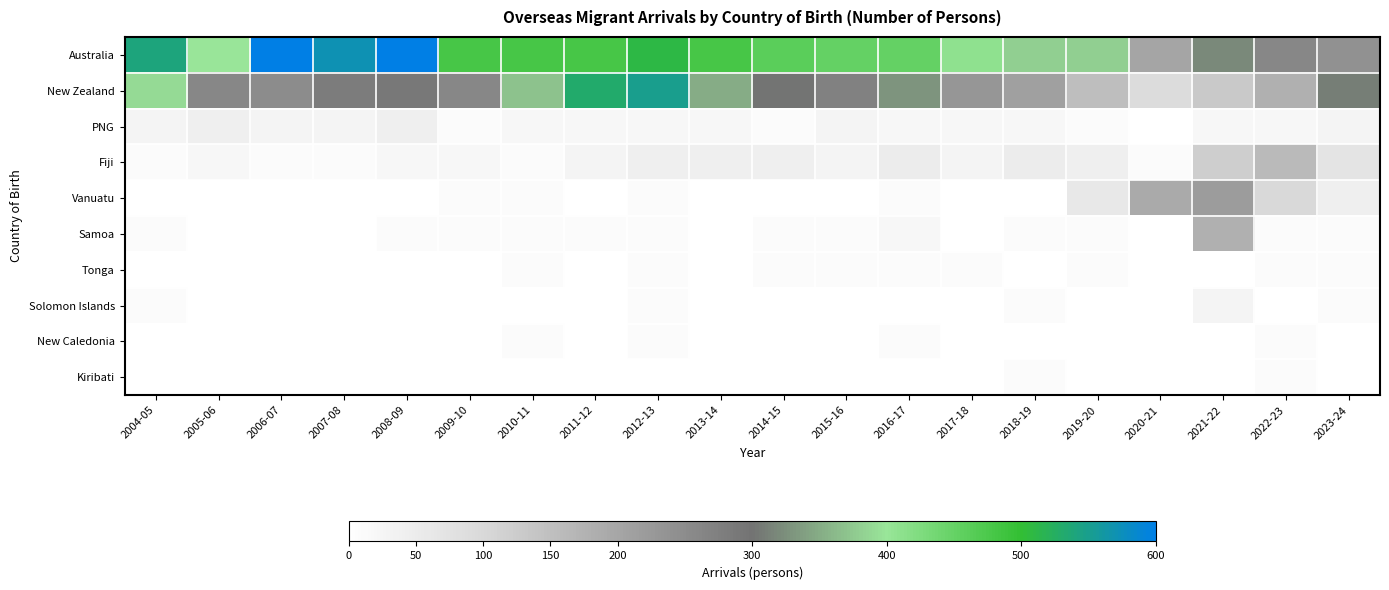

At 2005-06, list the series in order from largest to smallest.

Australia, New Zealand, PNG, Fiji, Vanuatu, Samoa, Tonga, Solomon Islands, New Caledonia, Kiribati